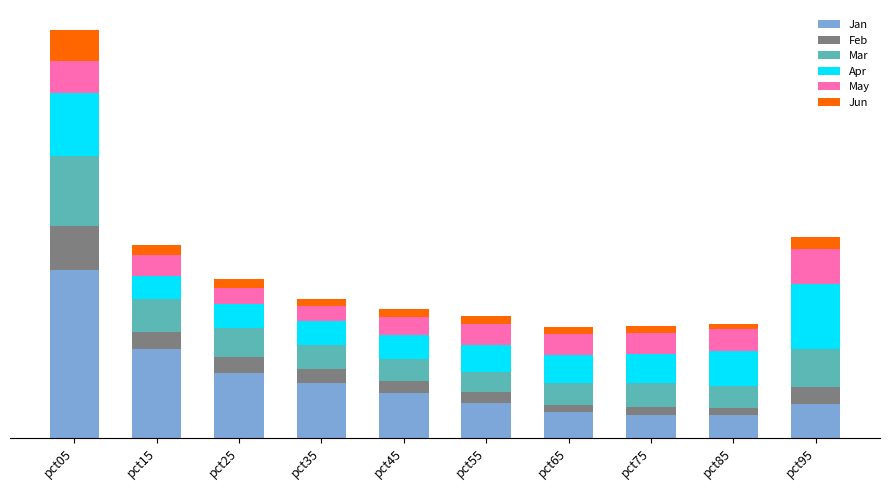

What are all the series names shown in the legend?

Jan, Feb, Mar, Apr, May, Jun